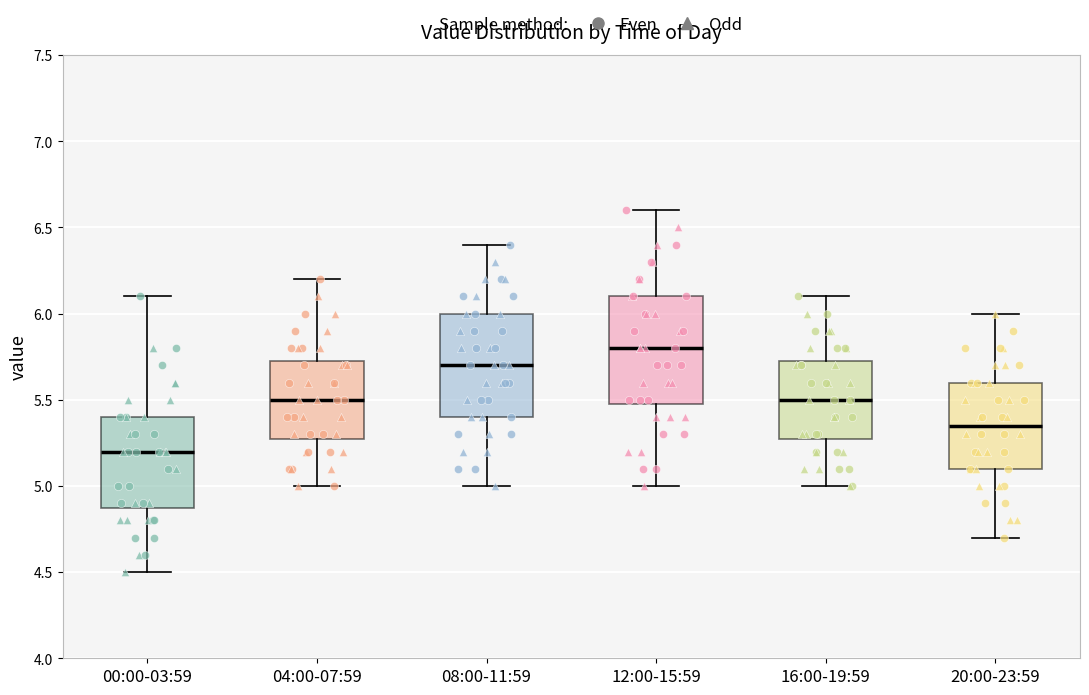

Which box has the lowest median line?

00:00-03:59